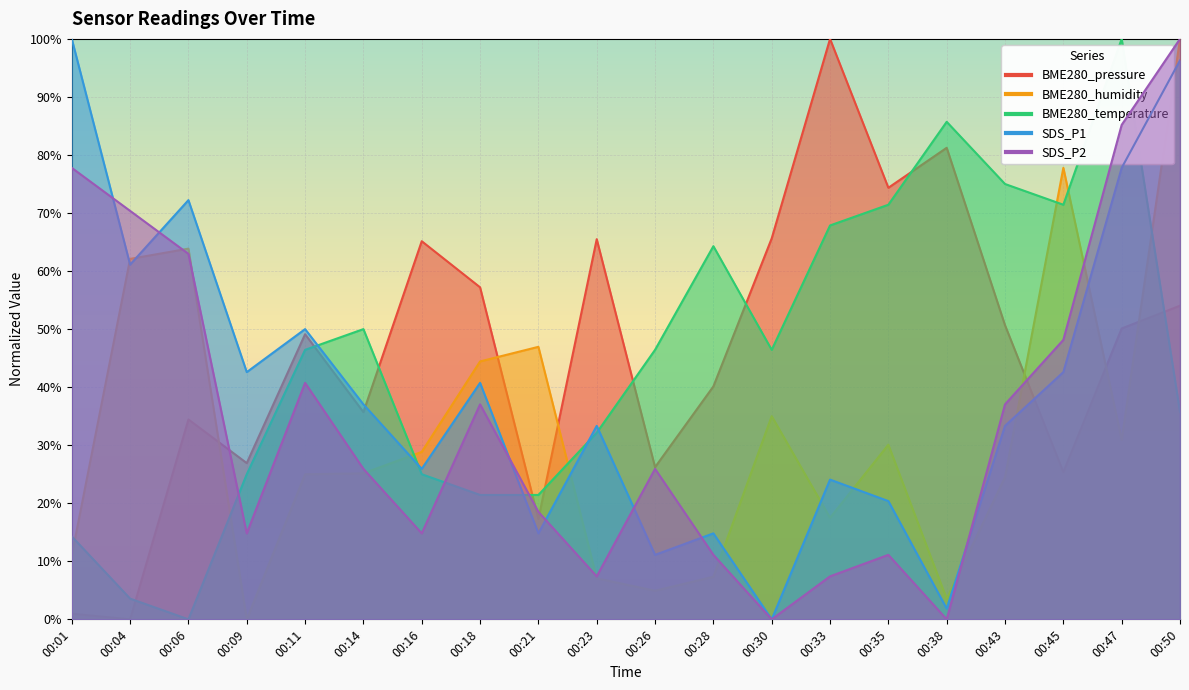

How many values in BME280_humidity are above zero?

19